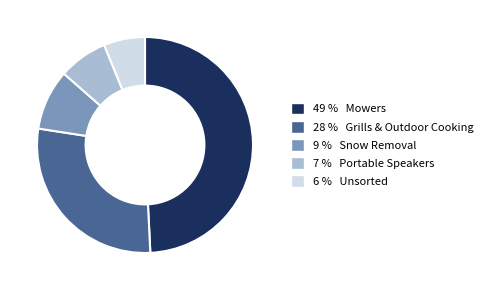

Is there any slice that represents more than half of the pie?

No